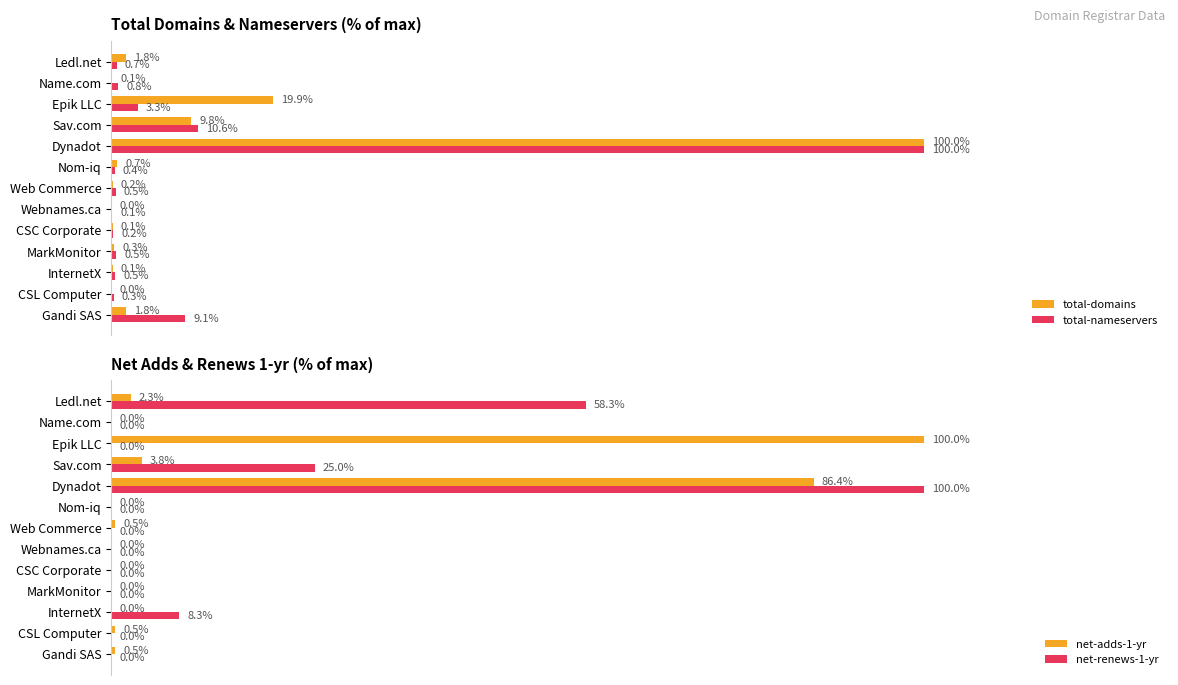

Reading left to right, list all the values displayed in this chart.

total-domains: 1.8	0.0	0.1	0.3	0.1	0.0	0.2	0.7	100.0	9.8	19.9	0.1	1.8
total-nameservers: 9.1	0.3	0.5	0.5	0.2	0.1	0.5	0.4	100.0	10.6	3.3	0.8	0.7
net-adds-1-yr: 0.5	0.5	0.0	0.0	0.0	0.0	0.5	0.0	86.4	3.8	100.0	0.0	2.3
net-renews-1-yr: 0.0	0.0	8.3	0.0	0.0	0.0	0.0	0.0	100.0	25.0	0.0	0.0	58.3